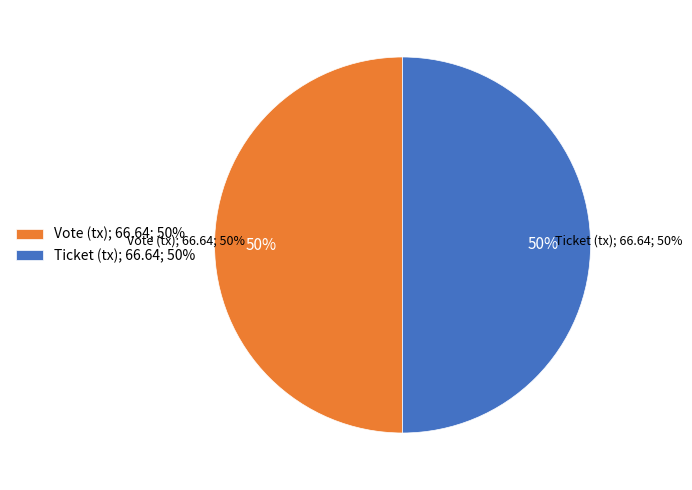

True or false: Vote accounts for 99% of the total.

False